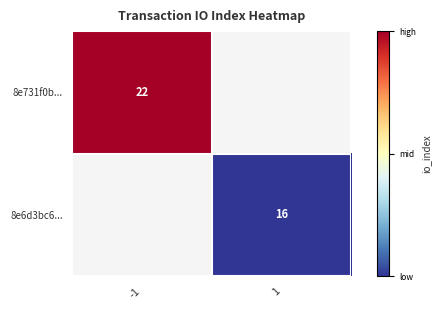

Is it true that 8e731f0b... equals 22 at -1?

True